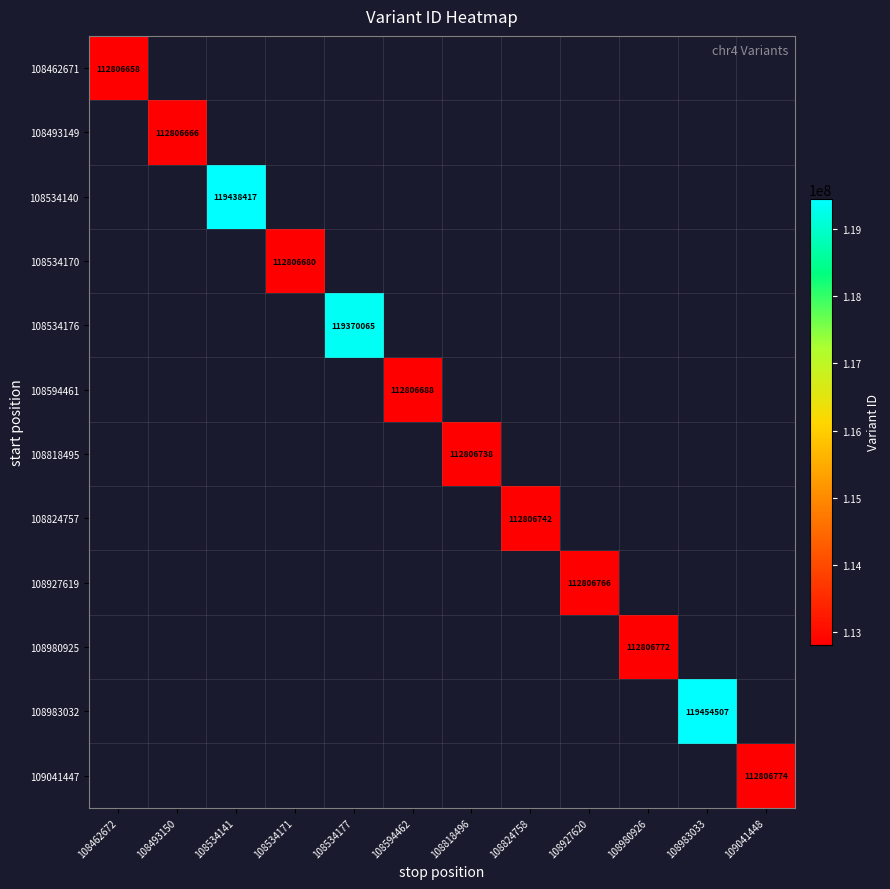

What is the greatest value displayed?

119454507.0